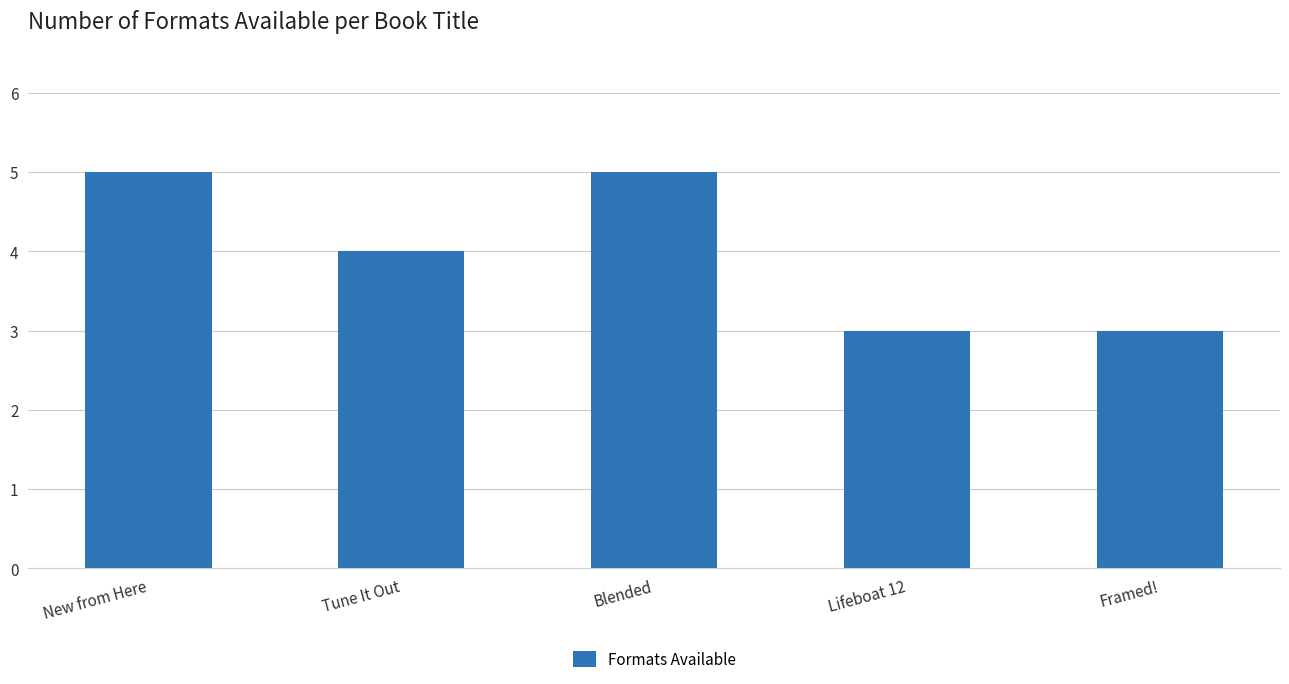

What is the greatest value displayed?

5